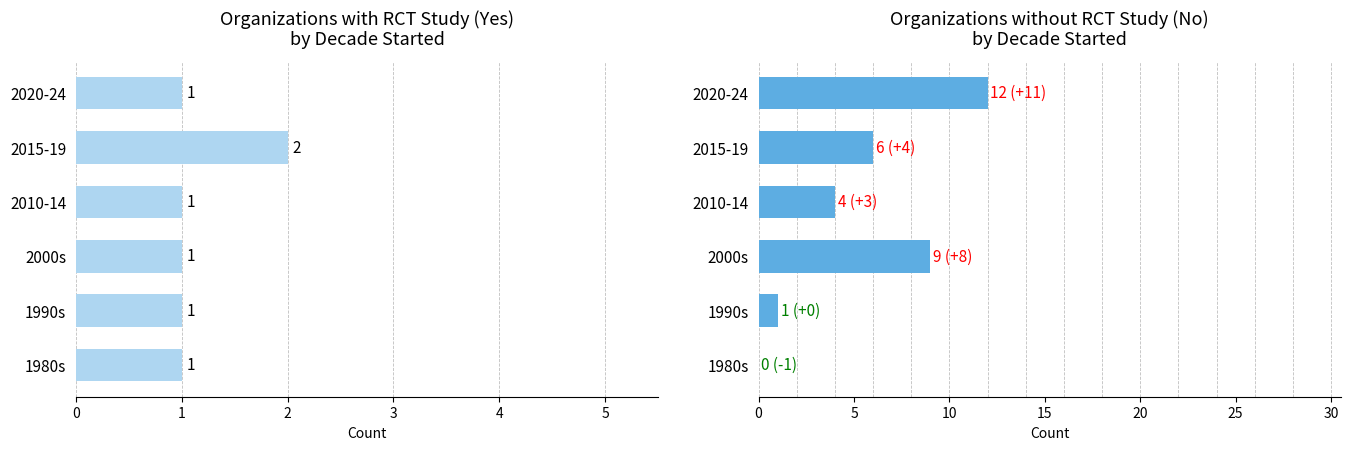

Rank the series at 2020-24 from lowest to highest value.

RCT Yes, RCT No